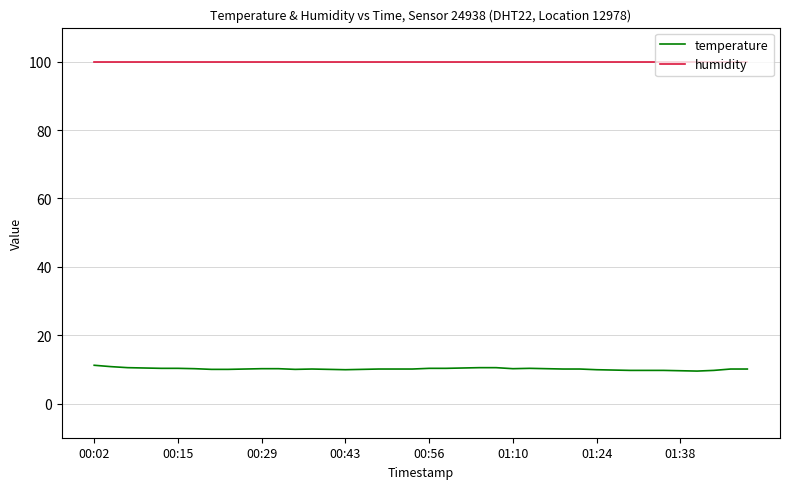

Does the chart display data point markers on the line(s)?

No